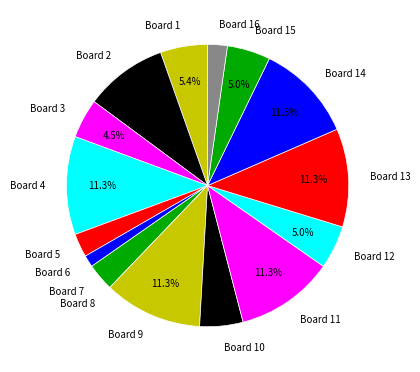

What percentage is the Board 4 slice, to the nearest percent?

11%